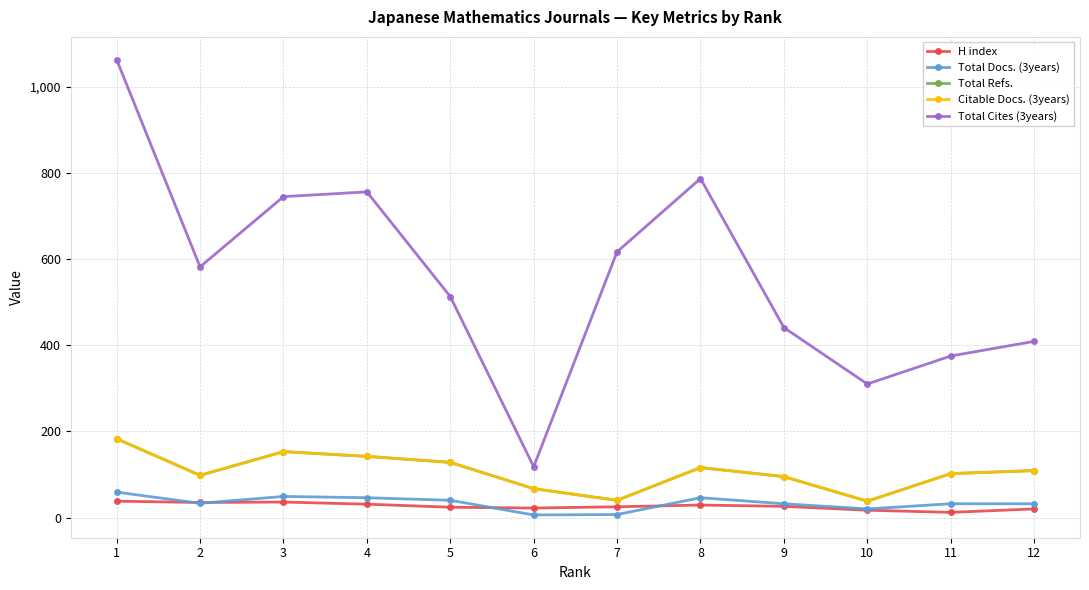

Reading left to right, transcribe all the data shown in this chart.

H index: 1=38	2=35	3=36	4=31	5=24	6=22	7=25	8=29	9=26	10=17	11=12	12=20
Total Docs. (3years): 1=59	2=33	3=49	4=46	5=40	6=6	7=7	8=46	9=32	10=20	11=32	12=32
Total Refs.: 1=183	2=98	3=153	4=142	5=128	6=67	7=40	8=116	9=95	10=38	11=102	12=109
Citable Docs. (3years): 1=183	2=98	3=153	4=142	5=128	6=67	7=40	8=116	9=95	10=38	11=102	12=109
Total Cites (3years): 1=1063	2=582	3=745	4=756	5=513	6=118	7=617	8=787	9=441	10=310	11=375	12=409